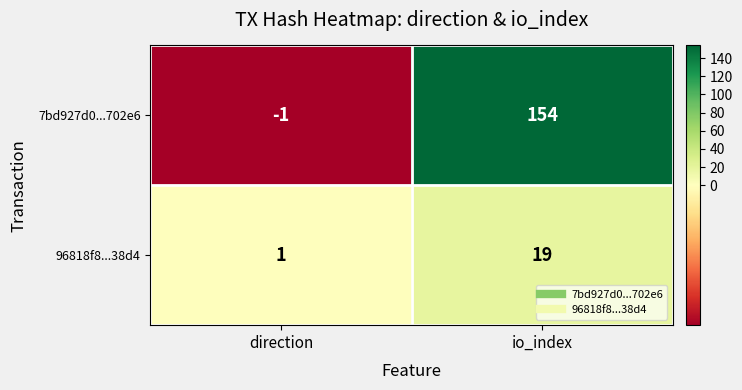

What is the sum of all 96818f8...38d4 values?

20